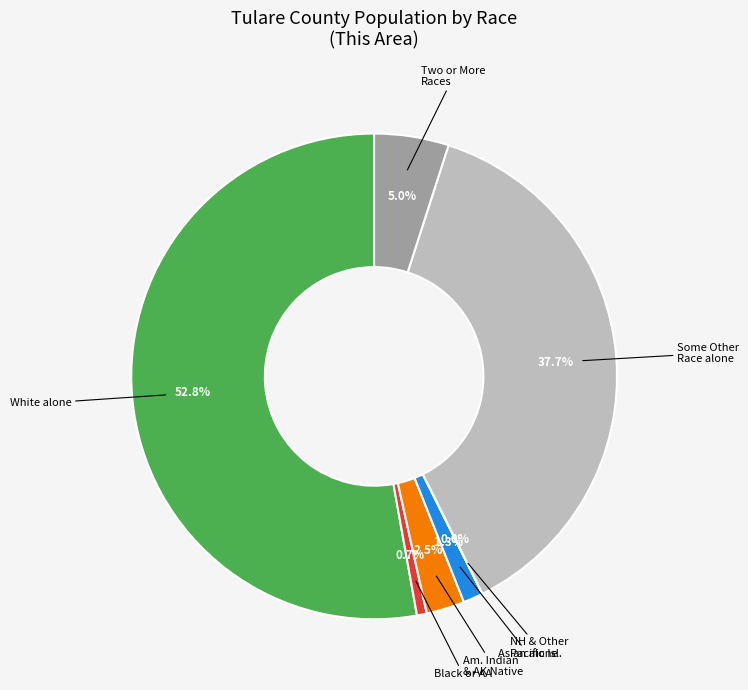

Is there any slice that represents more than half of the pie?

Yes